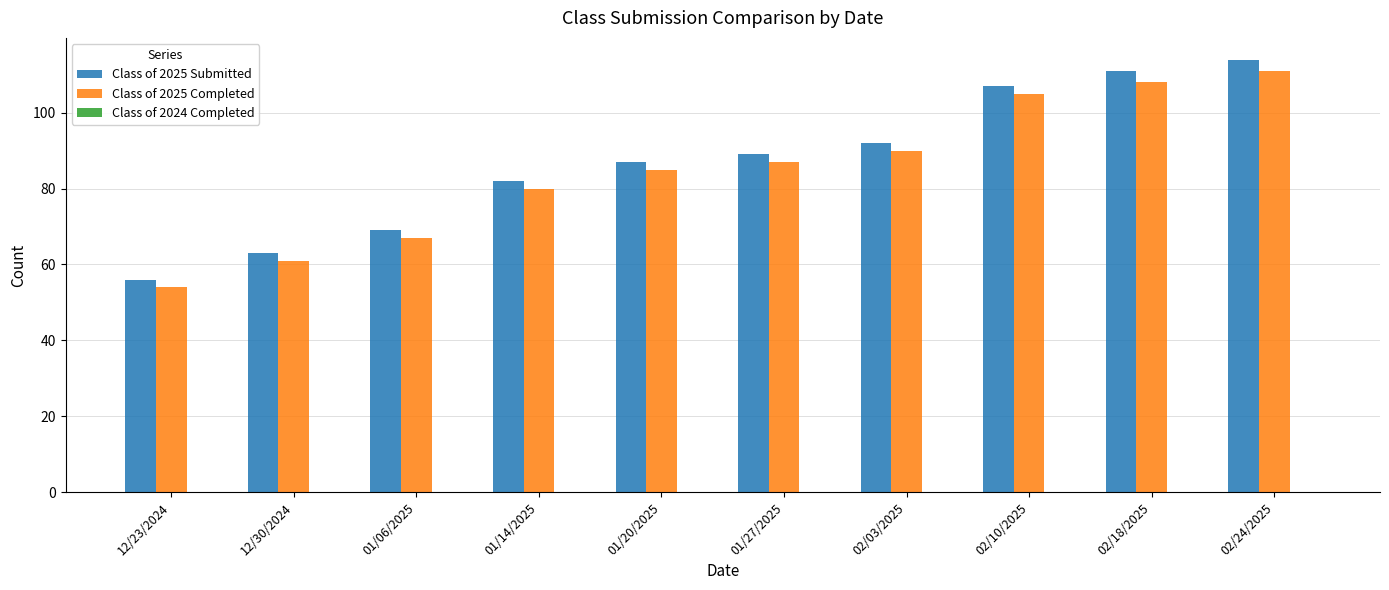

Which series has the largest total across all categories?

Class of 2025 Submitted